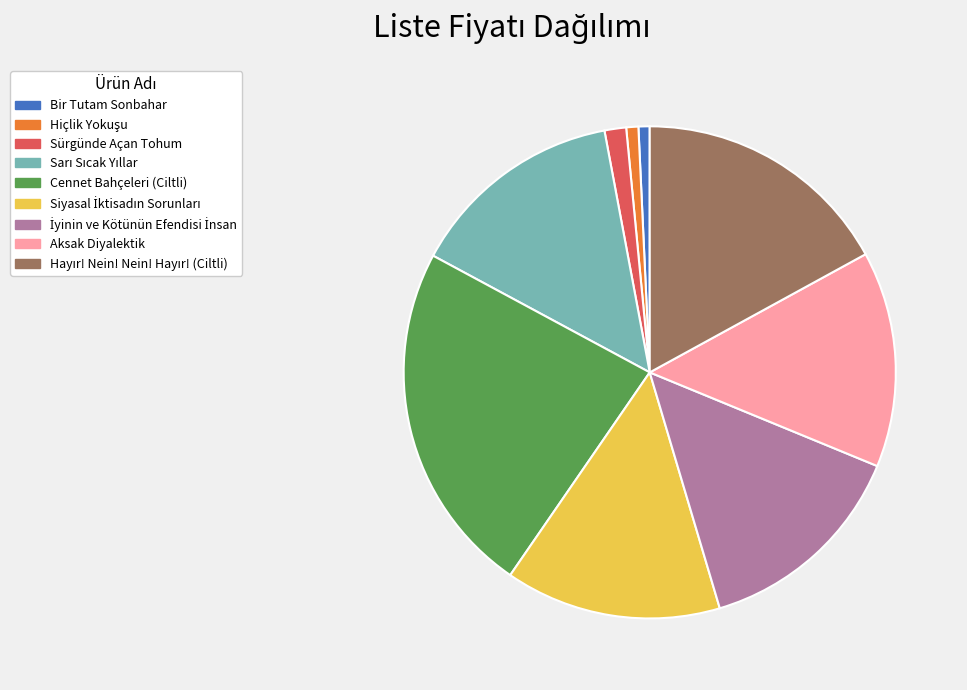

Which slice is the largest?

Cennet Bahçeleri (Ciltli)